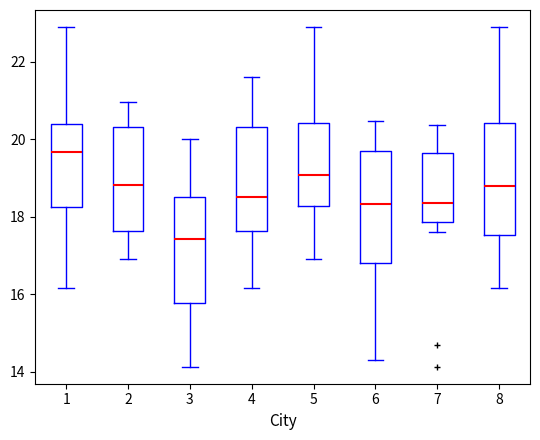

Reading left to right, transcribe this box plot: for each box, give where its median line is, the range the box spans, and where its two whiskers end, as read against the y-axis. The values are not printed on the chart, so give them approximately, as read against the axis.

1: median 19.6, box 18.2 to 20.4, whiskers 16.2 to 23.0
2: median 18.8, box 17.6 to 20.4, whiskers 17.0 to 21.0
3: median 17.4, box 15.8 to 18.6, whiskers 14.2 to 20.0
4: median 18.6, box 17.6 to 20.4, whiskers 16.2 to 21.6
5: median 19.0, box 18.2 to 20.4, whiskers 17.0 to 23.0
6: median 18.4, box 16.8 to 19.8, whiskers 14.4 to 20.4
7: median 18.4, box 17.8 to 19.6, whiskers 17.6 to 20.4
8: median 18.8, box 17.6 to 20.4, whiskers 16.2 to 23.0